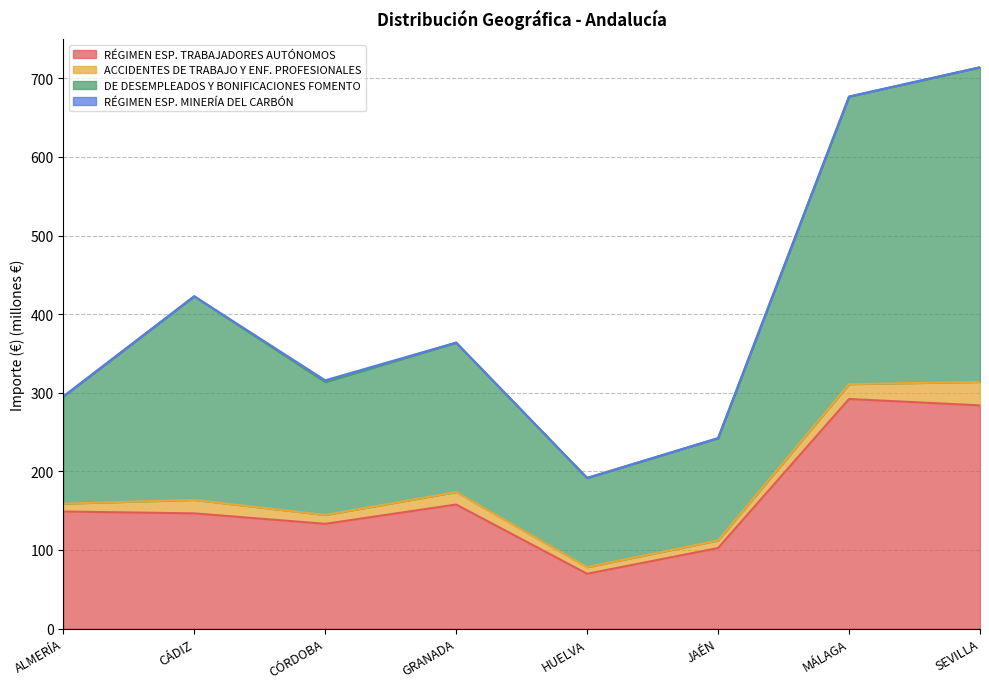

Where is the first local maximum for DE DESEMPLEADOS Y BONIFICACIONES FOMENTO?

CÁDIZ